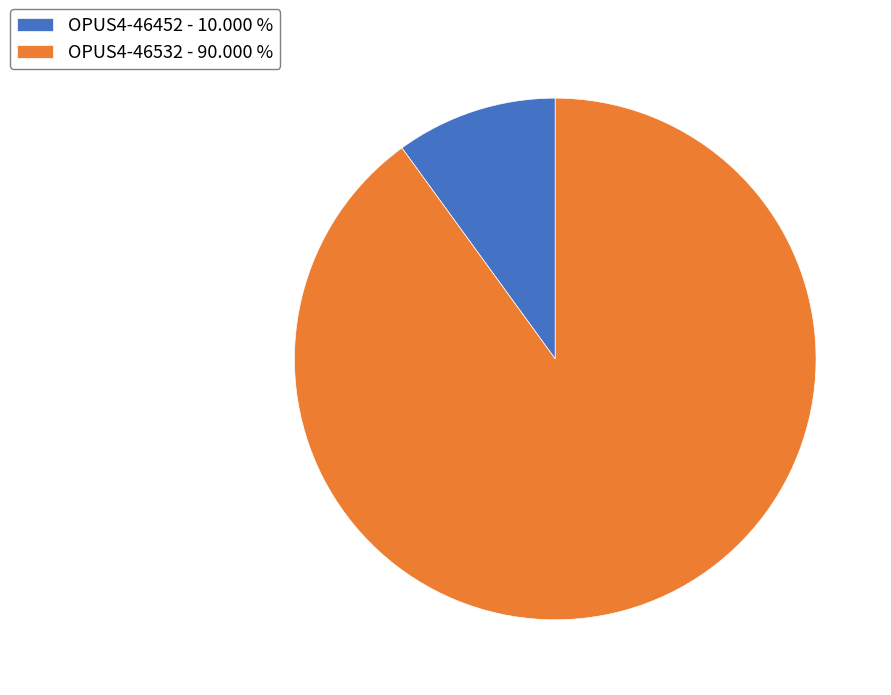

Does any single category account for the majority?

Yes